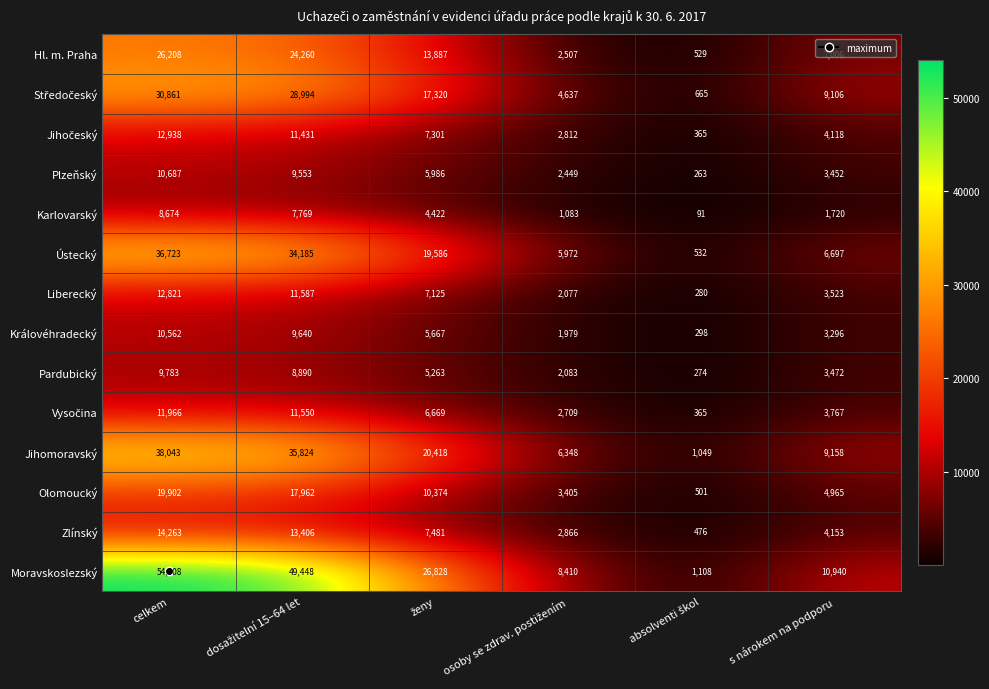

What is the difference between the highest and lowest values at celkem?

45334